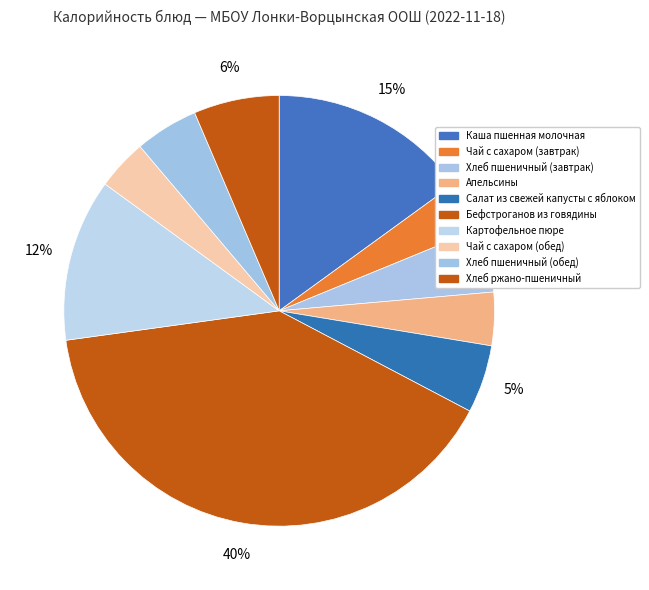

To the nearest percent, what is the average slice percentage?

10%